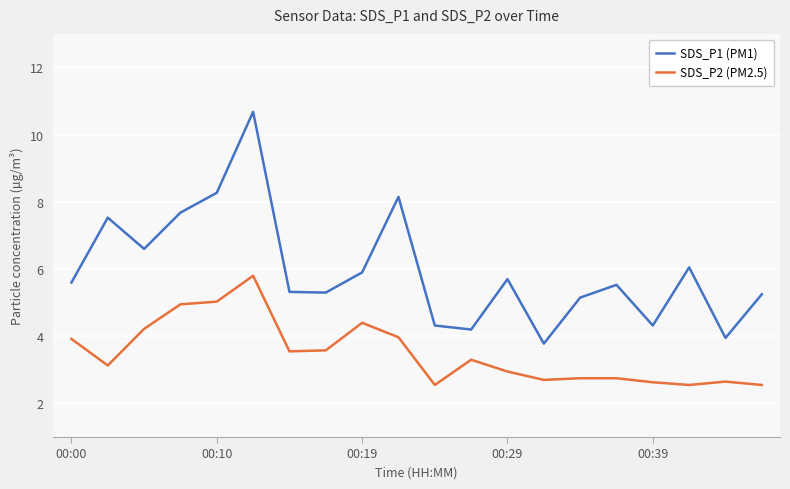

Which series has the largest total across all categories?

SDS_P1 (PM1)